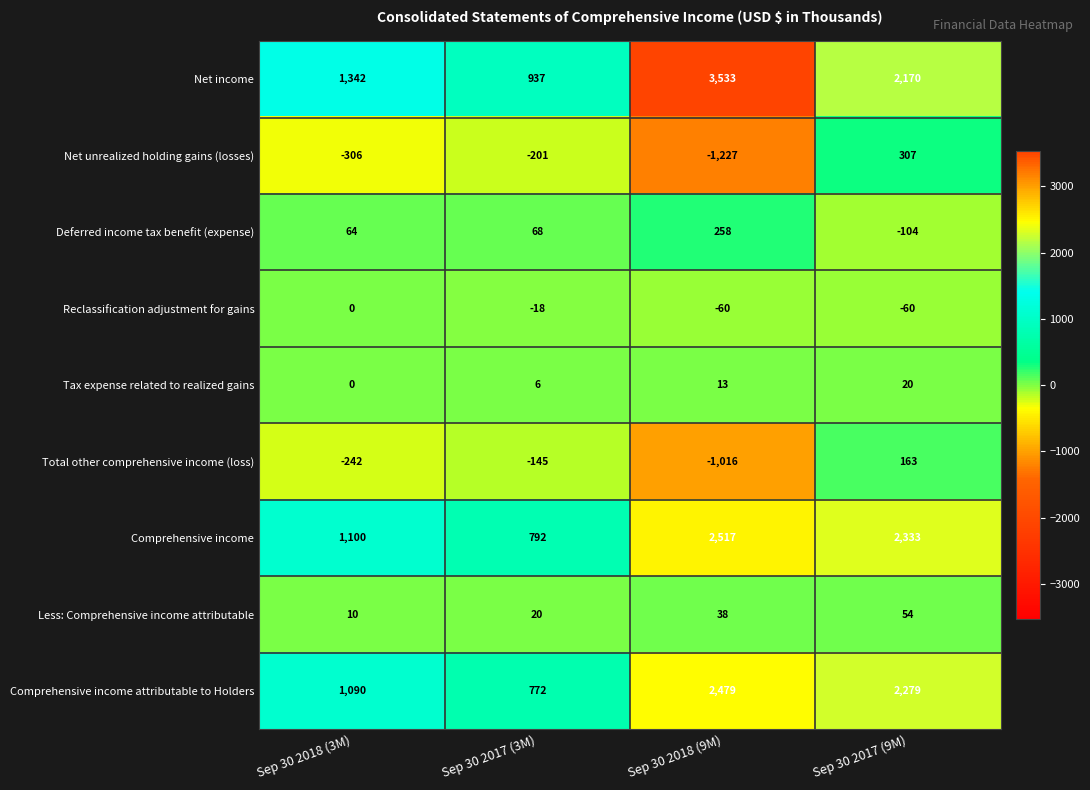

How many series are shown in this chart?

9